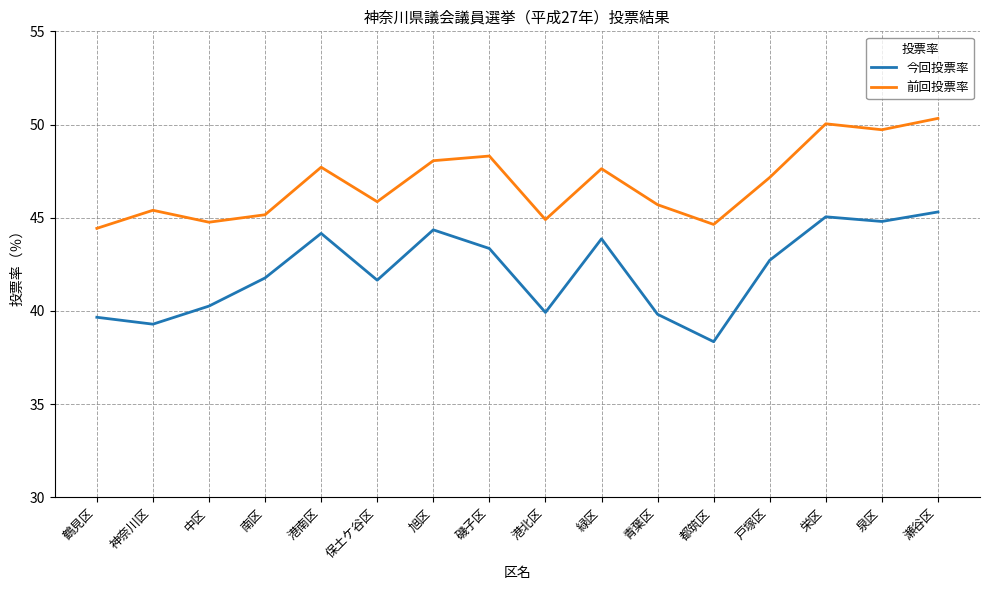

Which series has the largest total across all categories?

前回投票率